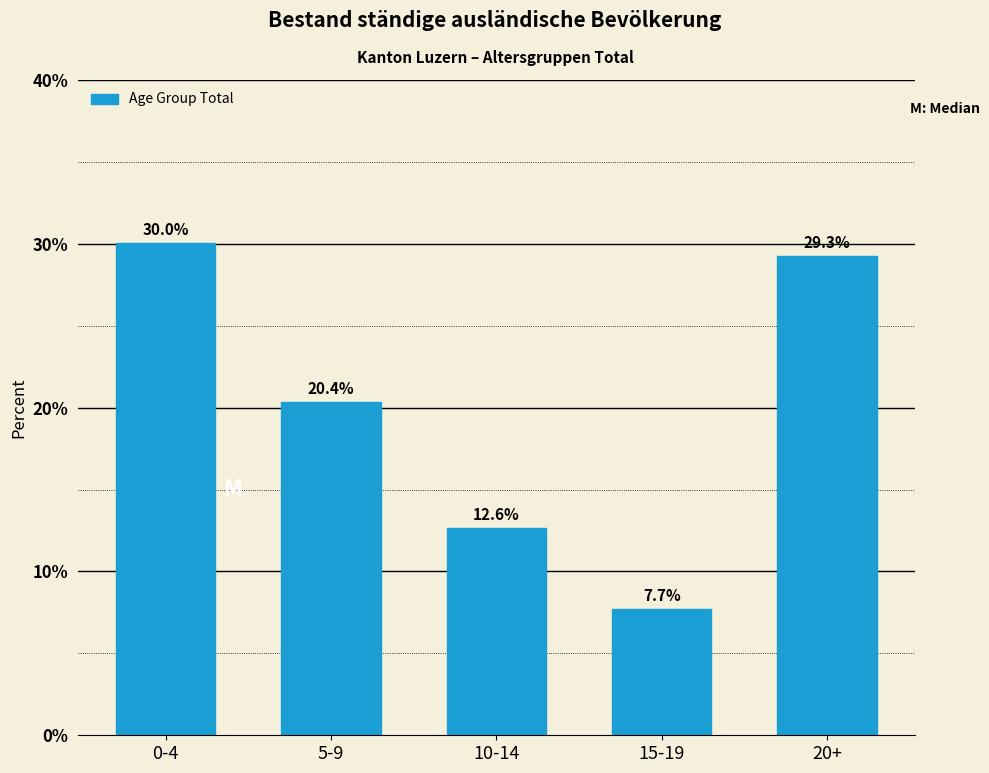

Reading right to left, transcribe all the data shown in this chart.

20+=29.3	15-19=7.7	10-14=12.6	5-9=20.4	0-4=30.0